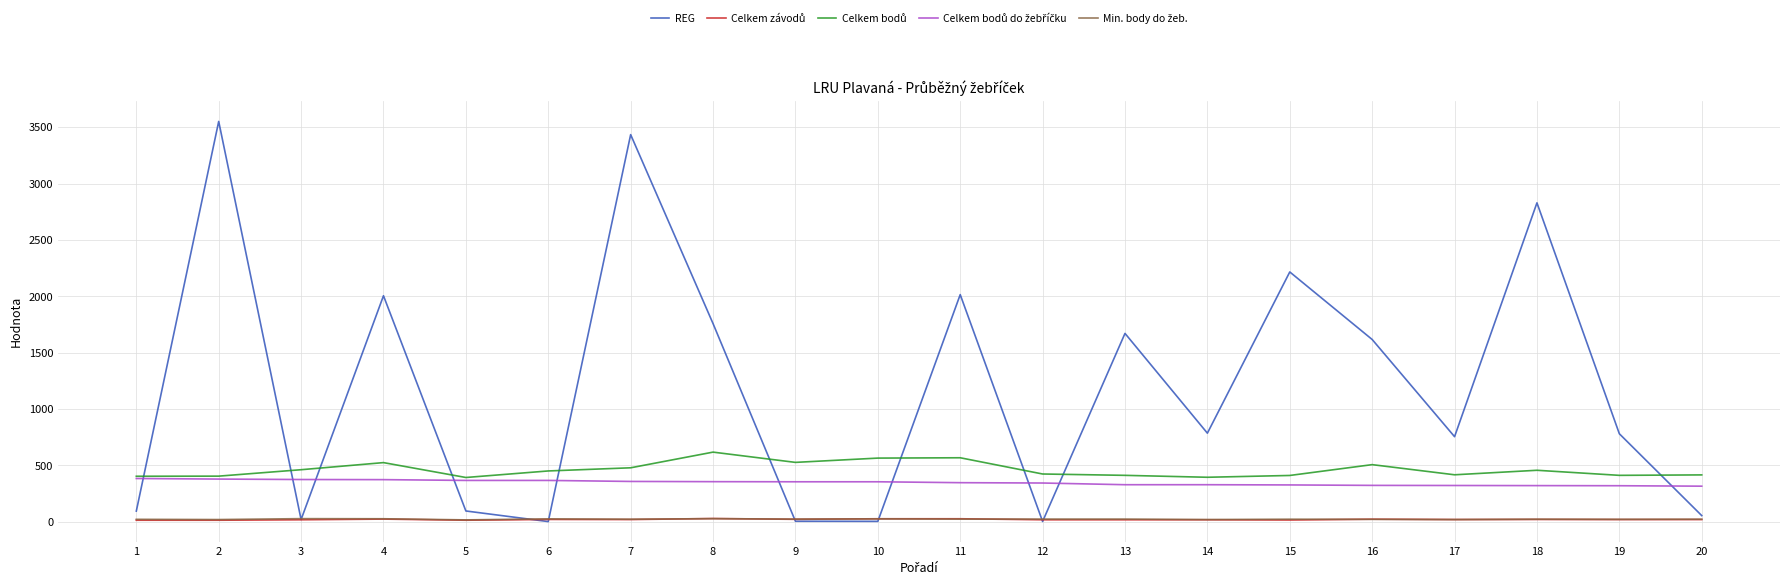

Between 6 and 19, which series saw the biggest shift?

REG